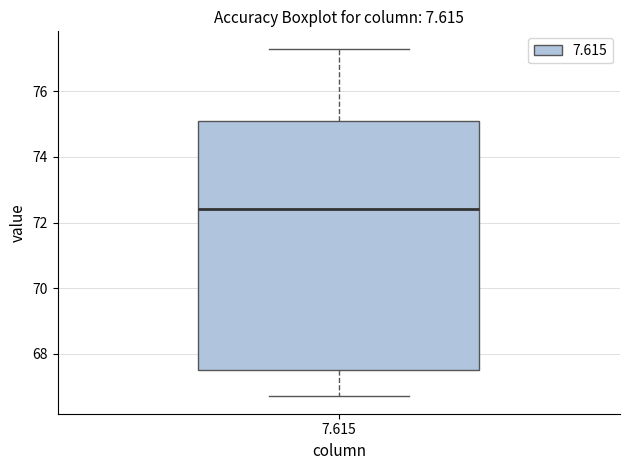

Read this box plot against the y-axis: the position of the median line, the range covered by the box, and the ends of both whiskers. The values are not printed on the chart, so give them approximately, as read against the axis.

median 72.4, box 67.6 to 75.2, whiskers 66.8 to 77.4